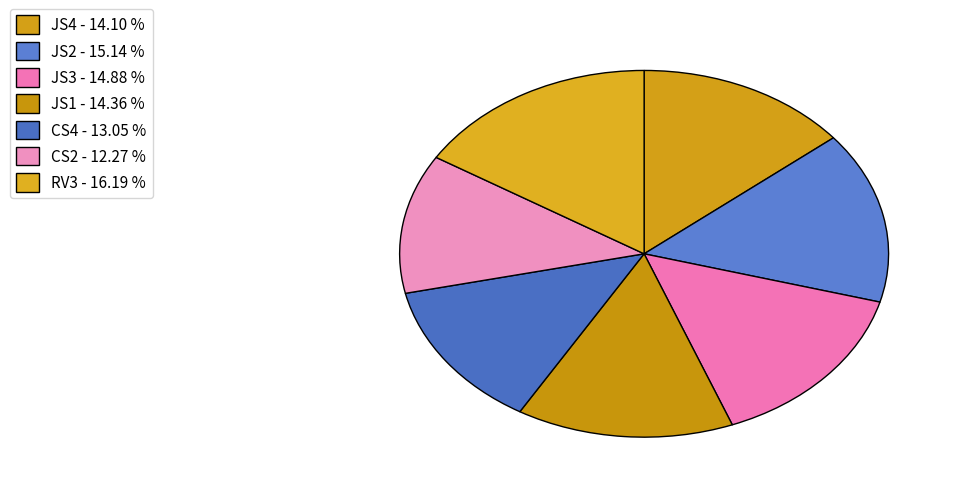

Count the number of slices in the pie.

7